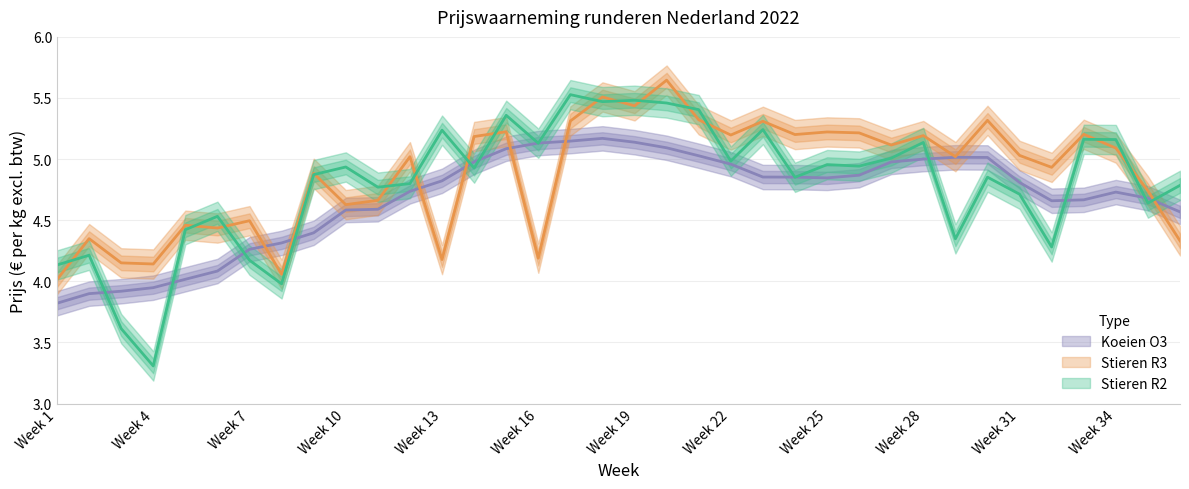

After their last crossing, which series has the higher values: Stieren R3 or Stieren R2?

Stieren R2